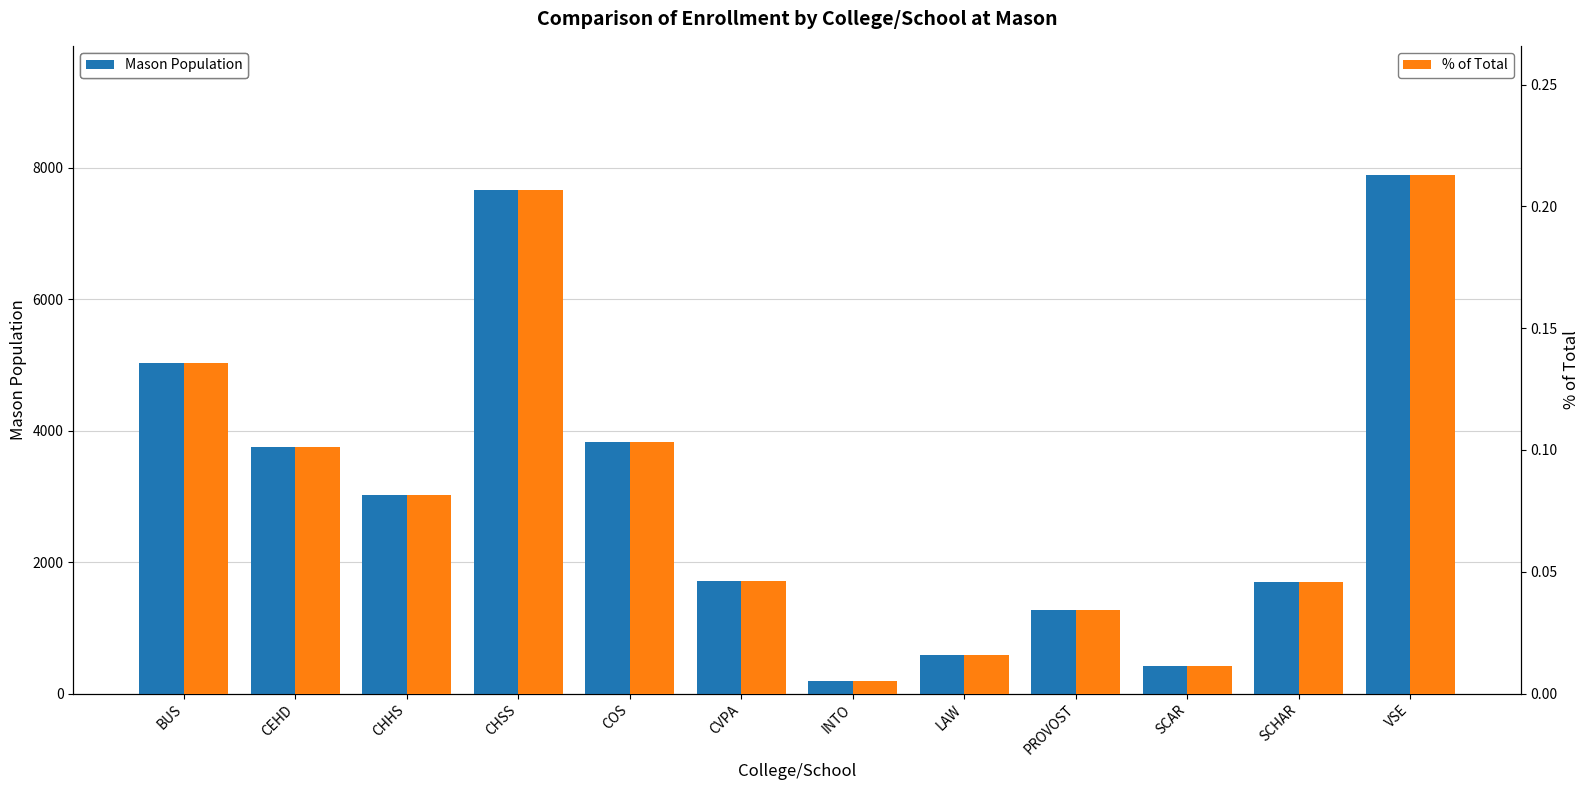

Reading left to right, what are all the values shown in this chart?

Mason Population: 5034.0	3757.0	3030.0	7668.0	3824.0	1715.0	190.0	587.0	1269.0	415.0	1697.0	7887.0
% of Total: 0.1	0.1	0.1	0.2	0.1	0.0	0.0	0.0	0.0	0.0	0.0	0.2